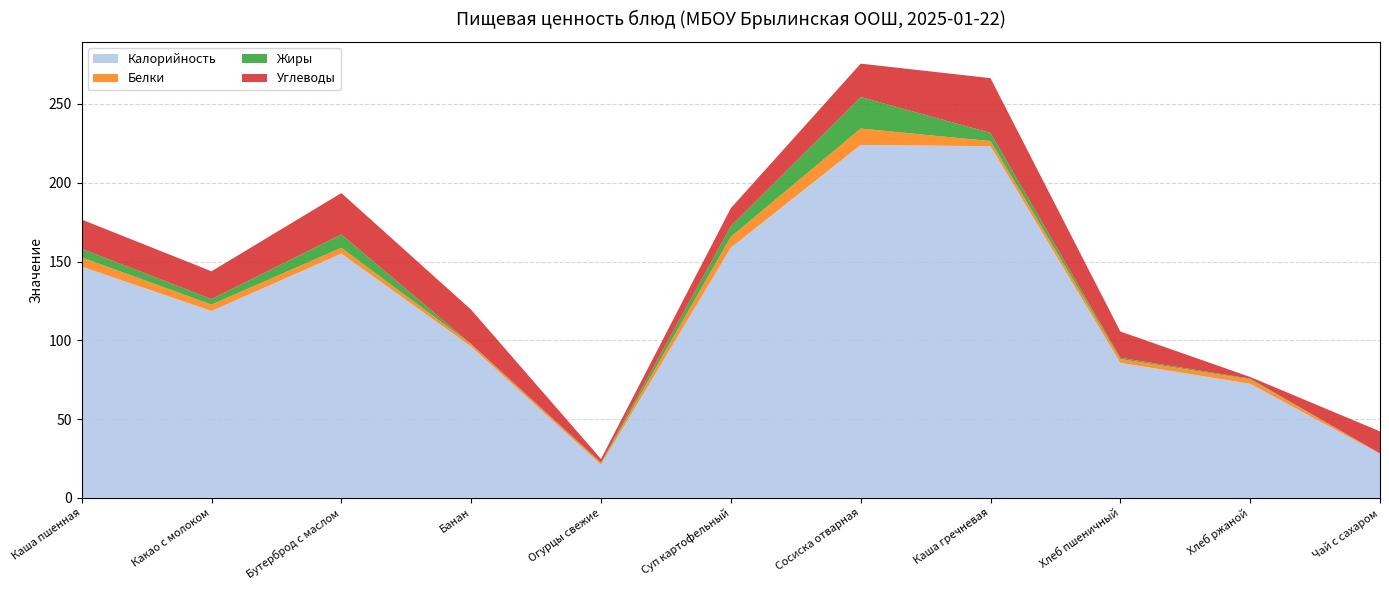

Reading left to right, what are all the values shown in this chart?

Калорийность: Каша пшенная=146.8	Какао с молоком=118.6	Бутерброд с маслом=155.0	Банан=96.0	Огурцы свежие=21.0	Суп картофельный=158.8	Сосиска отварная=224.0	Каша гречневая=223.2	Хлеб пшеничный=85.7	Хлеб ржаной=72.4	Чай с сахаром=28.0
Белки: Каша пшенная=5.8	Какао с молоком=4.1	Бутерброд с маслом=3.7	Банан=1.5	Огурцы свежие=1.0	Суп картофельный=6.9	Сосиска отварная=10.4	Каша гречневая=3.2	Хлеб пшеничный=2.4	Хлеб ржаной=2.8	Чай с сахаром=0.2
Жиры: Каша пшенная=5.5	Какао с молоком=3.5	Бутерброд с маслом=8.5	Банан=0.1	Огурцы свежие=0.4	Суп картофельный=6.7	Сосиска отварная=20.0	Каша гречневая=5.2	Хлеб пшеничный=0.8	Хлеб ржаной=0.5	Чай с сахаром=0.0
Углеводы: Каша пшенная=18.6	Какао с молоком=17.6	Бутерброд с маслом=26.2	Банан=21.8	Огурцы свежие=2.3	Суп картофельный=11.5	Сосиска отварная=21.2	Каша гречневая=34.7	Хлеб пшеничный=16.7	Хлеб ржаной=1.1	Чай с сахаром=14.0